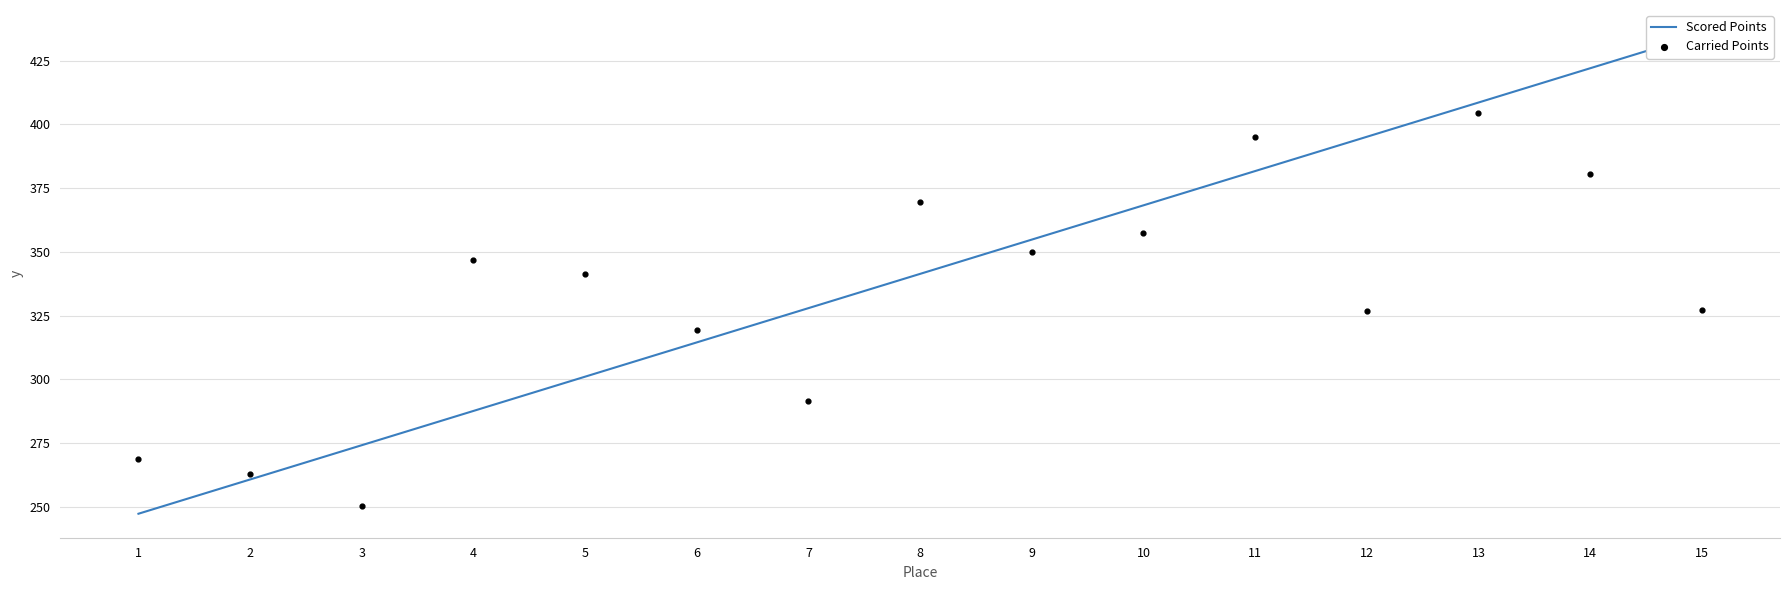

Which series reaches the minimum Y coordinate?

Scored Points